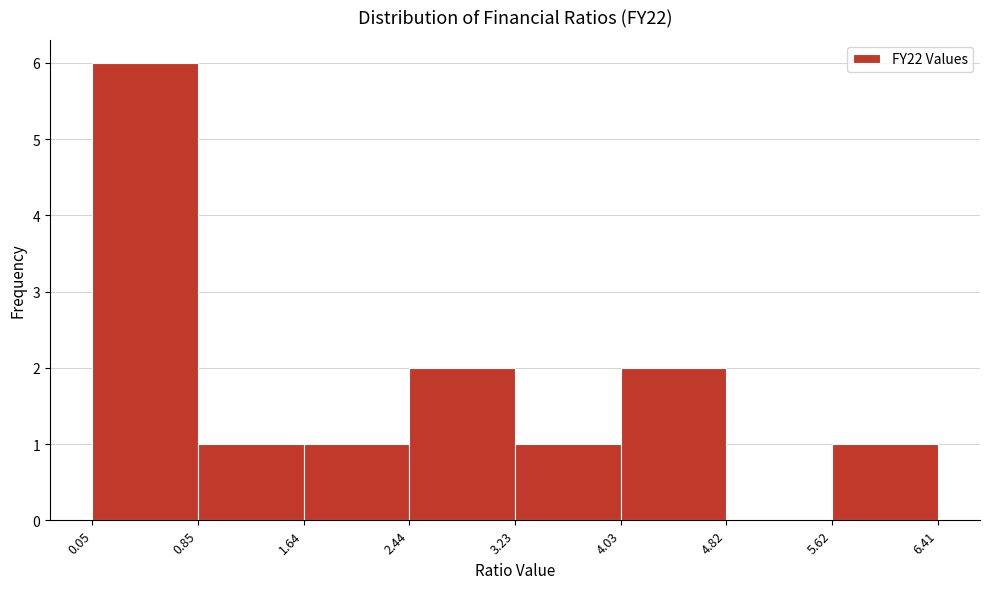

What is the height of the bar covering 2.44 to 3.23 on the x-axis? The values are not printed on the chart, so give them approximately, as read against the axis.

2